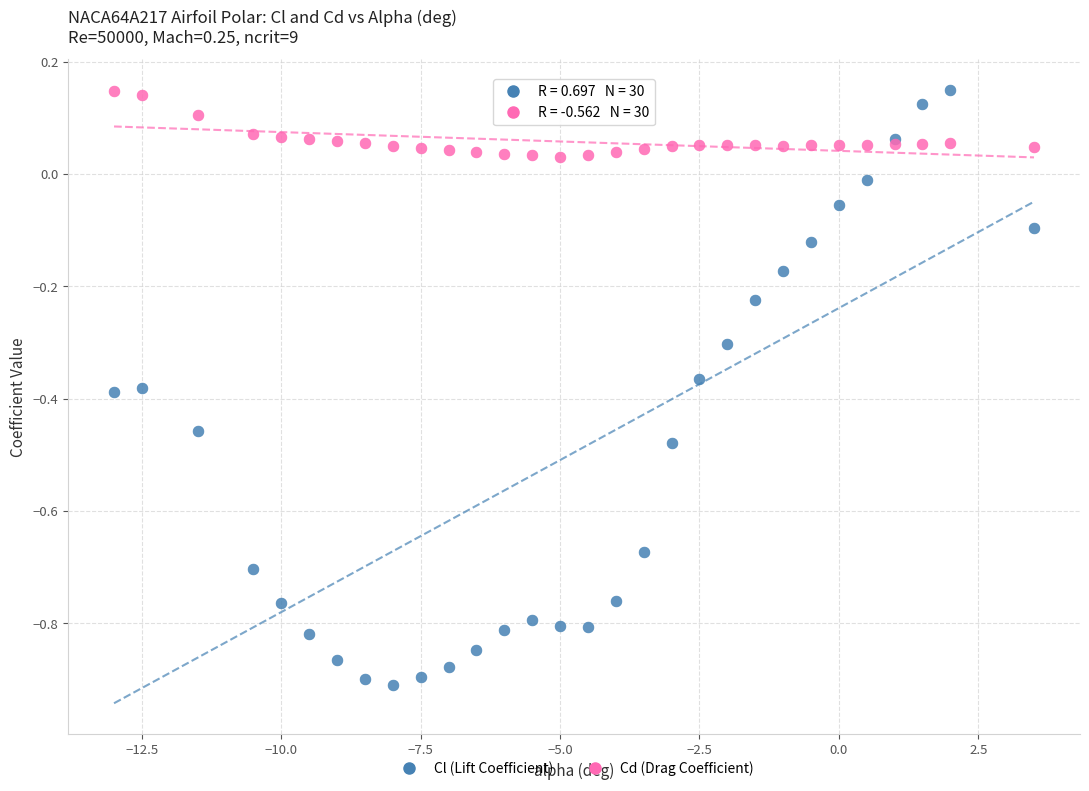

What are all the series names shown in the legend?

Cl (Lift Coefficient), Cd (Drag Coefficient)